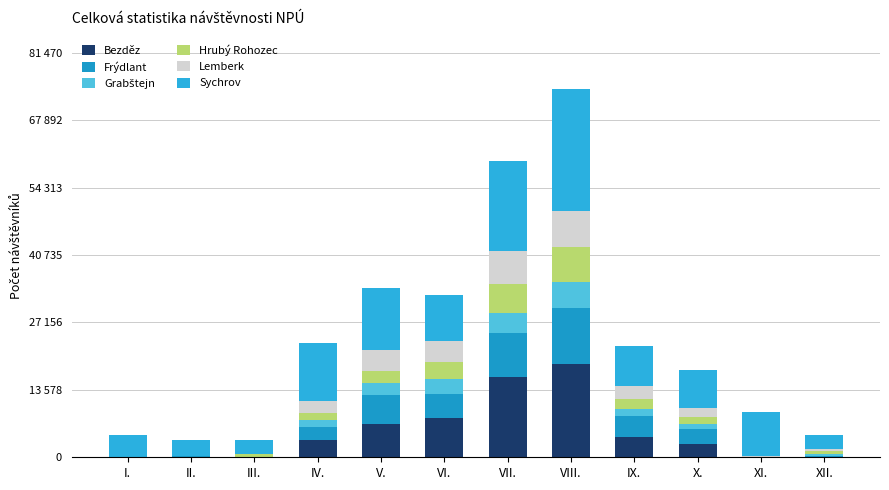

What position from the left is II.?

2